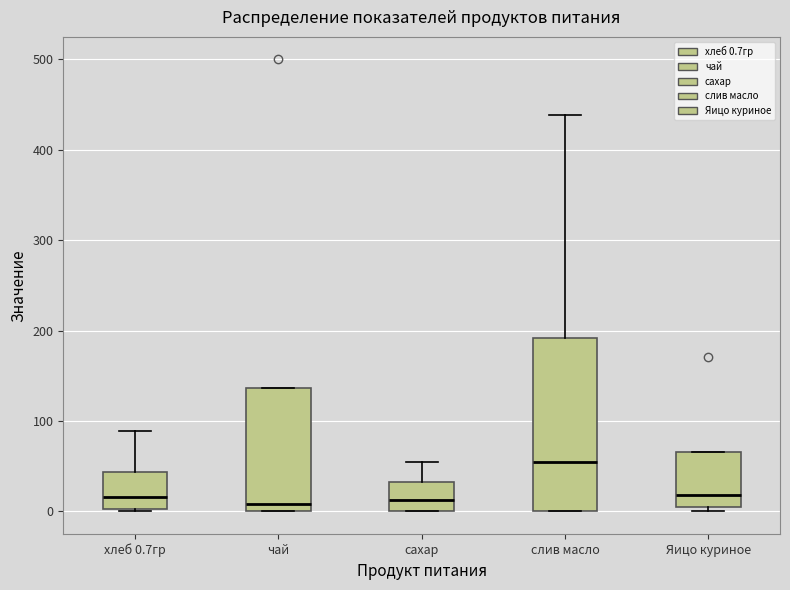

Reading left to right, transcribe this box plot: for each box, give where its median line is, the range the box spans, and where its two whiskers end, as read against the y-axis. The values are not printed on the chart, so give them approximately, as read against the axis.

хлеб 0.7гр: median 20, box 0 to 40, whiskers 0 to 90
чай: median 10, box 0 to 140, whiskers 0 to 140
сахар: median 10, box 0 to 30, whiskers 0 to 60
слив масло: median 50, box 0 to 190, whiskers 0 to 440
Яицо куриное: median 20, box 0 to 70, whiskers 0 (just below the box's lower edge) to 70